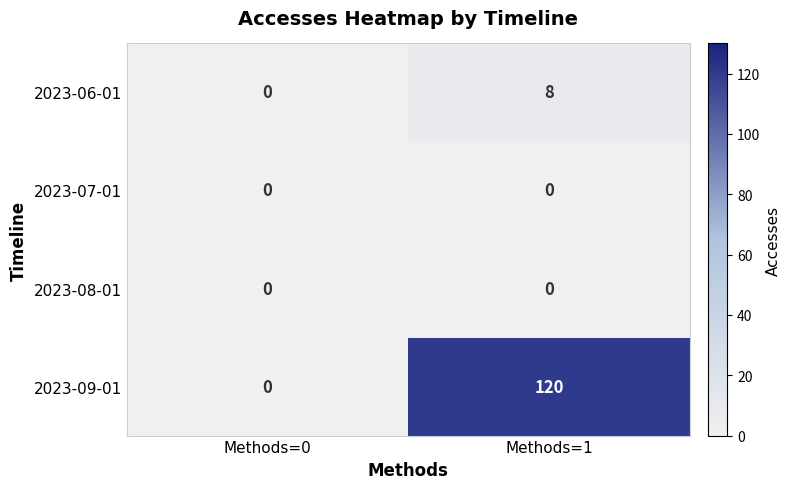

What is the total value across all series at Methods=1?

128